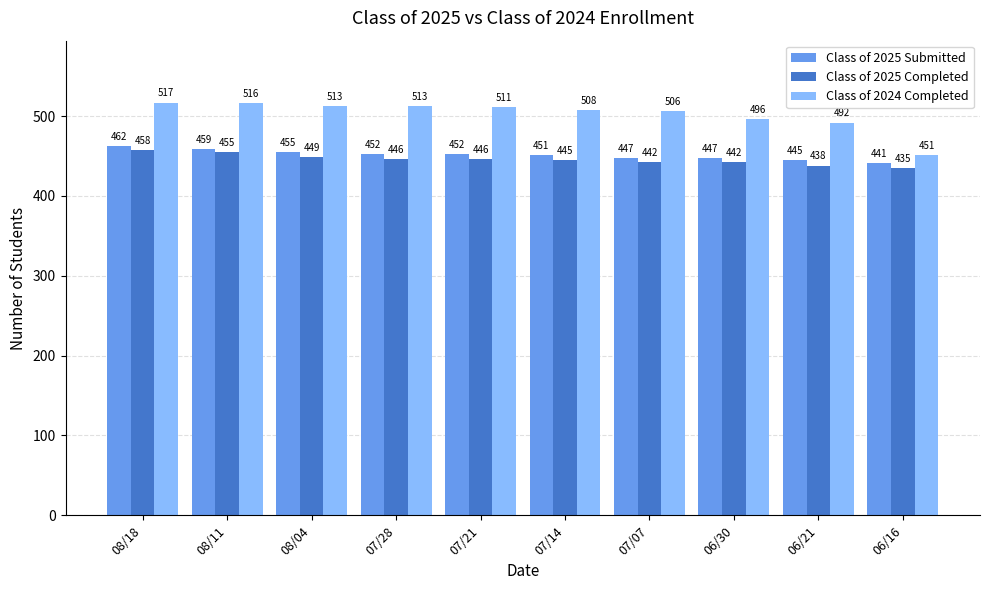

What is the difference between the Class of 2024 Completed values at 06/30 and 08/04?

17